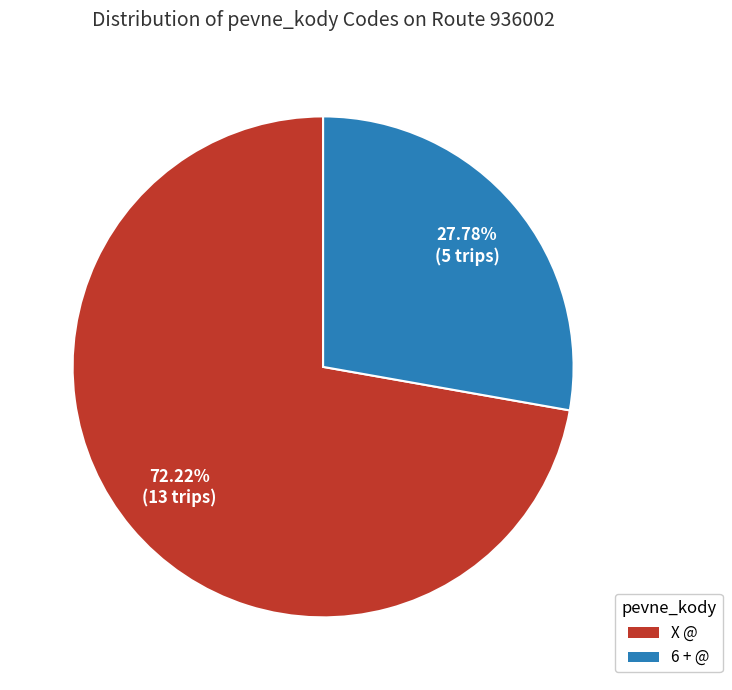

Which category accounts for the majority?

X @